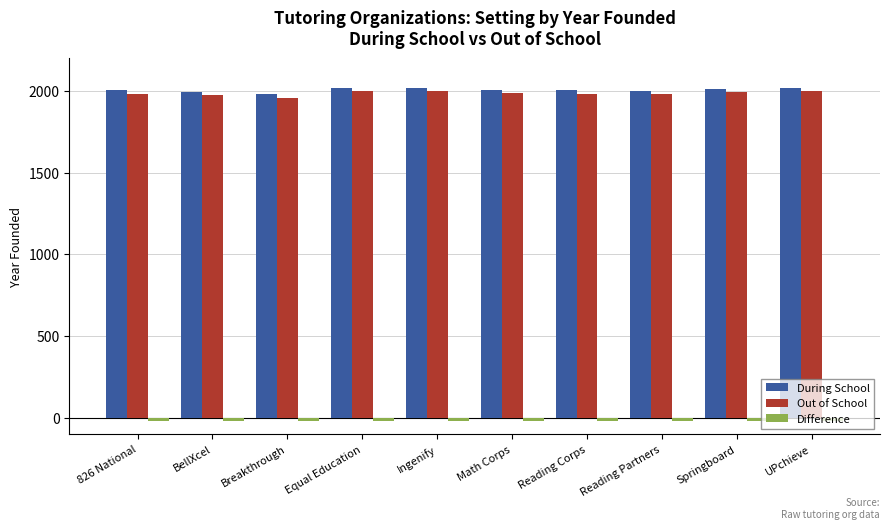

True or false: Out of School has a value of 2000 at Ingenify.

True